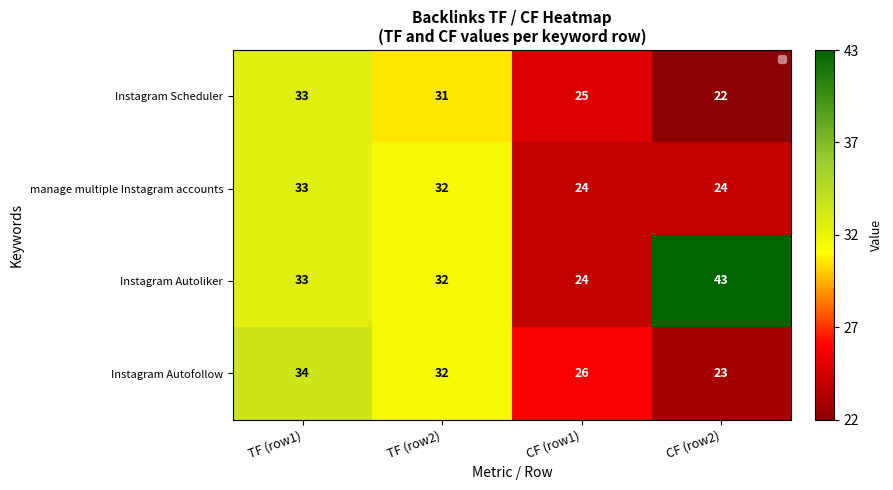

Which series has the largest total across all categories?

Instagram Autoliker